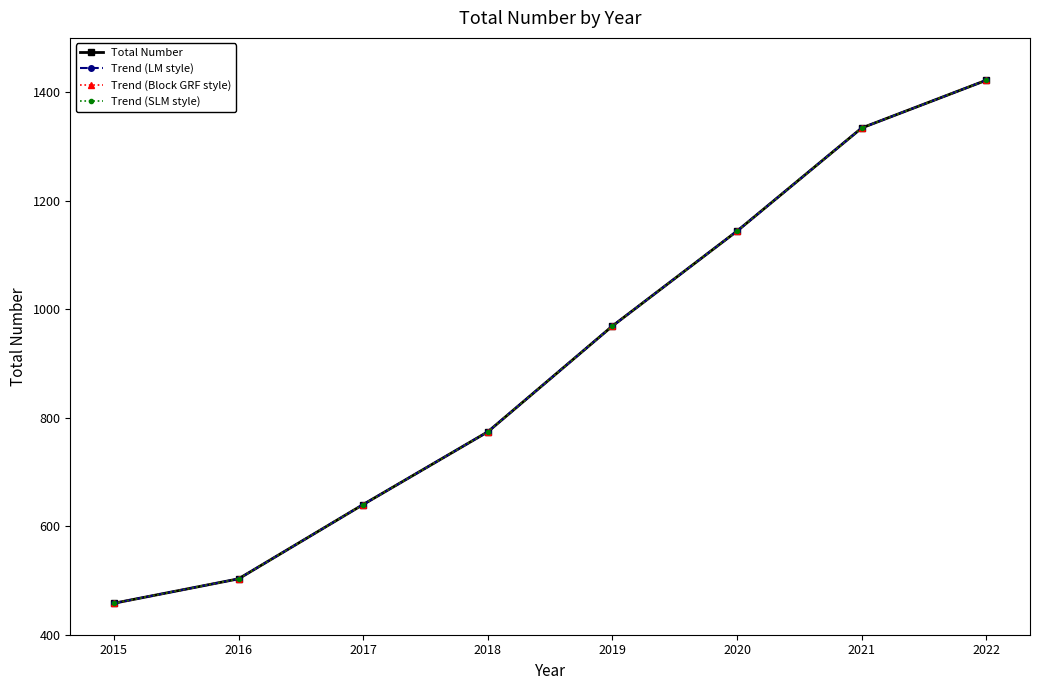

What is the maximum value for Trend (LM style)?

1422